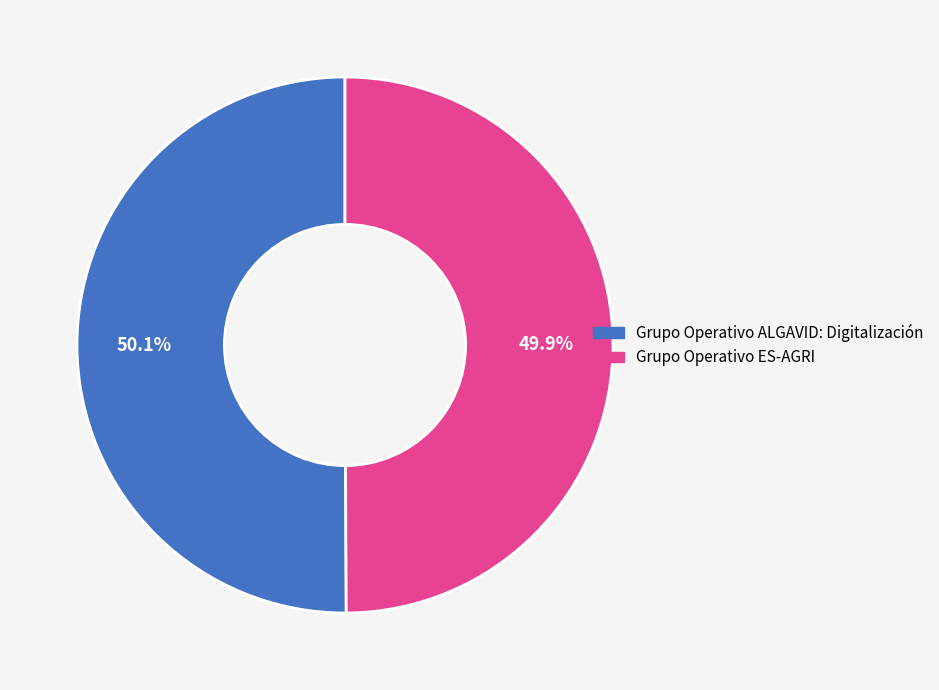

To the nearest percent, what percentage of the pie is Grupo Operativo ES-AGRI?

50%